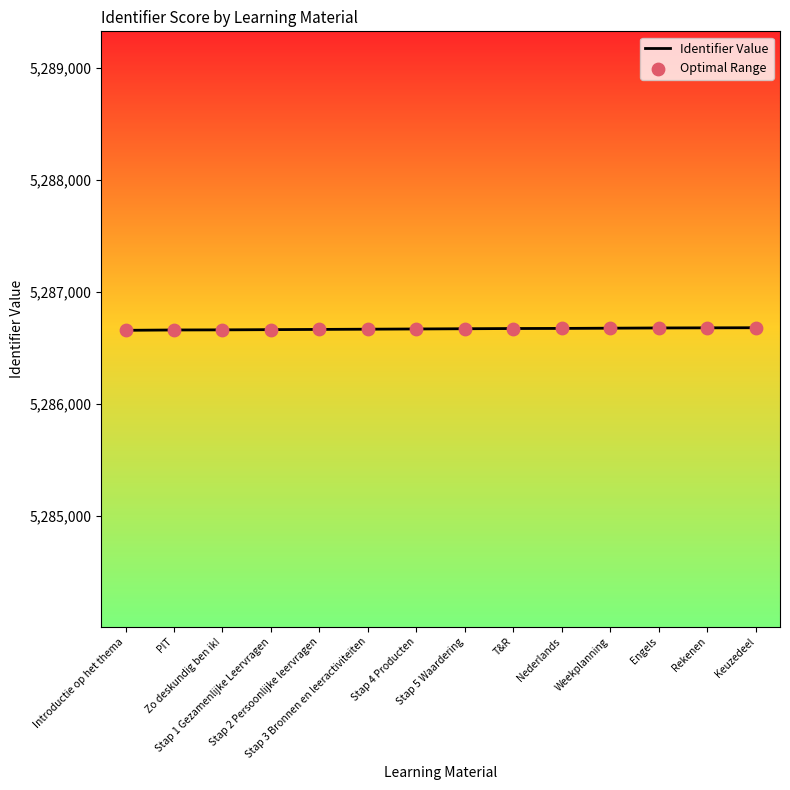

What is the maximum value shown in the chart?

5286680